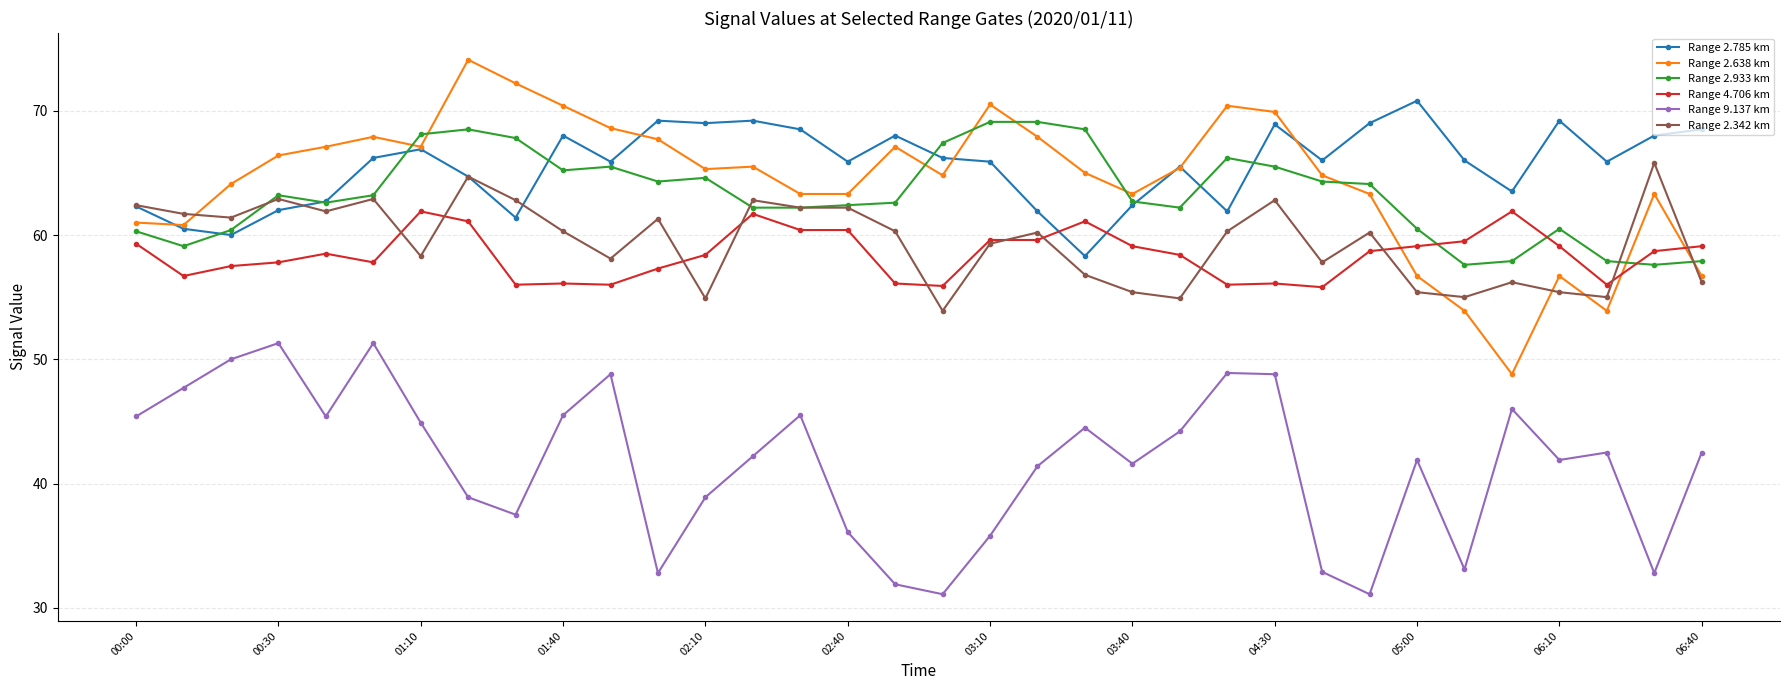

What is the smallest value displayed?

31.1